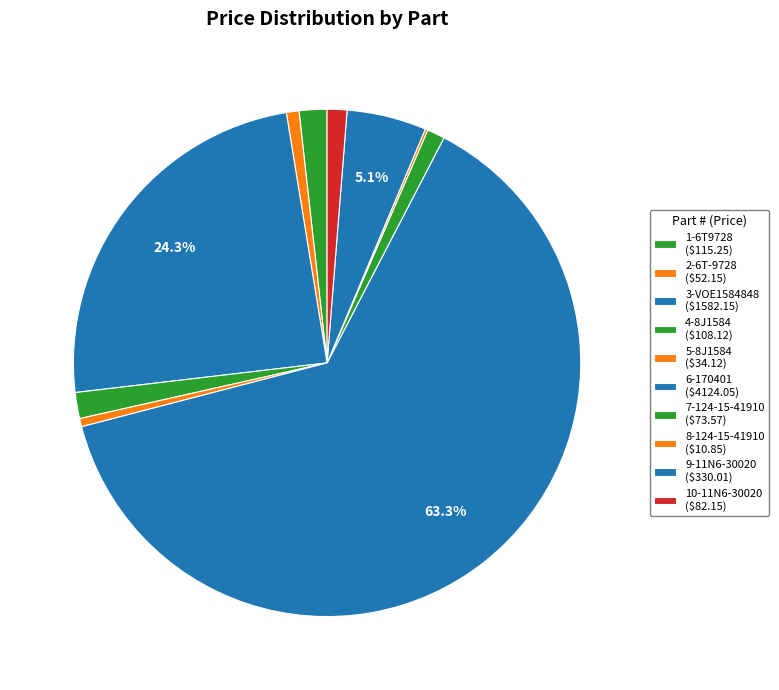

Which category has the smallest portion of the pie?

8-124-15-41910